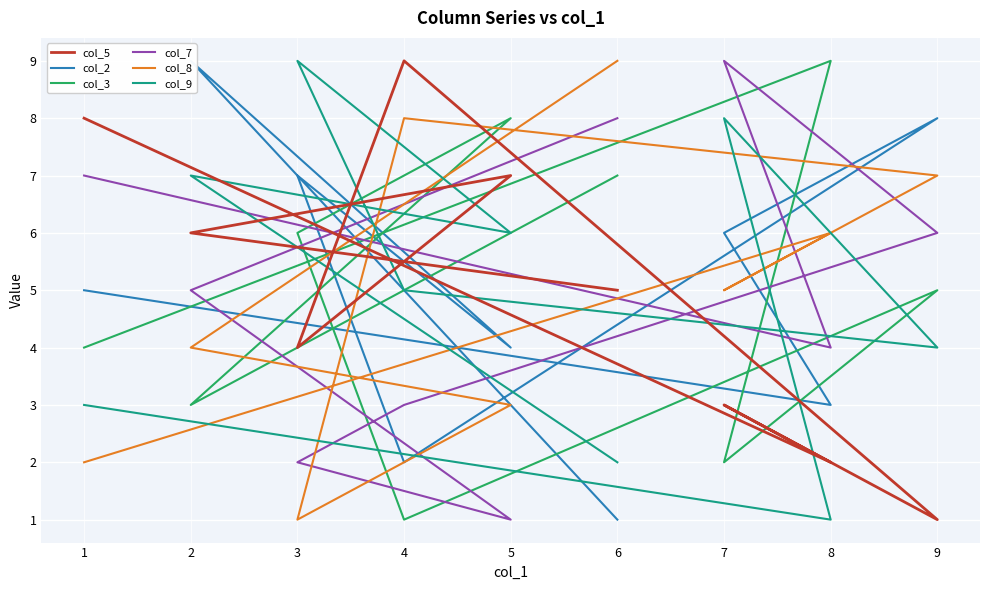

How many data points in col_9 are less than 5?

4